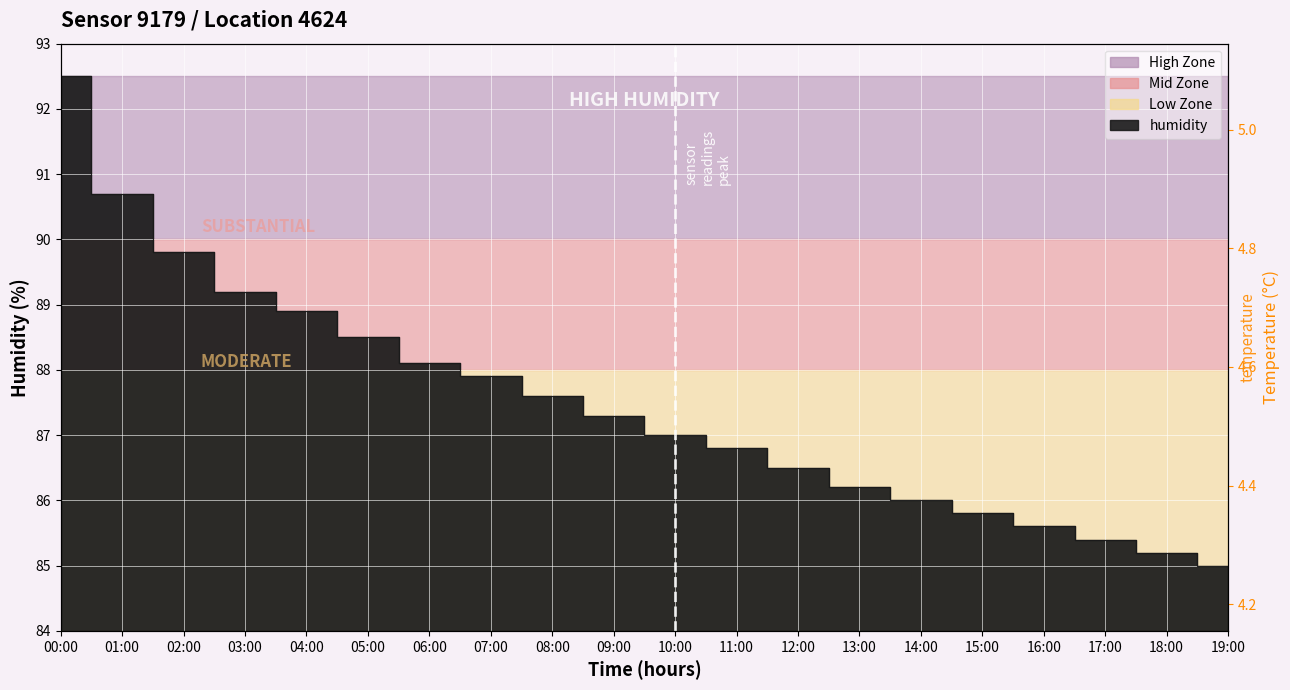

How many data points does each series have?

20